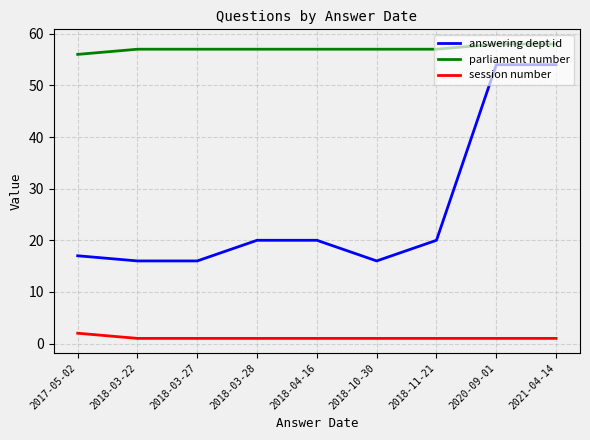

What are all the series names shown in the legend?

answering dept id, parliament number, session number